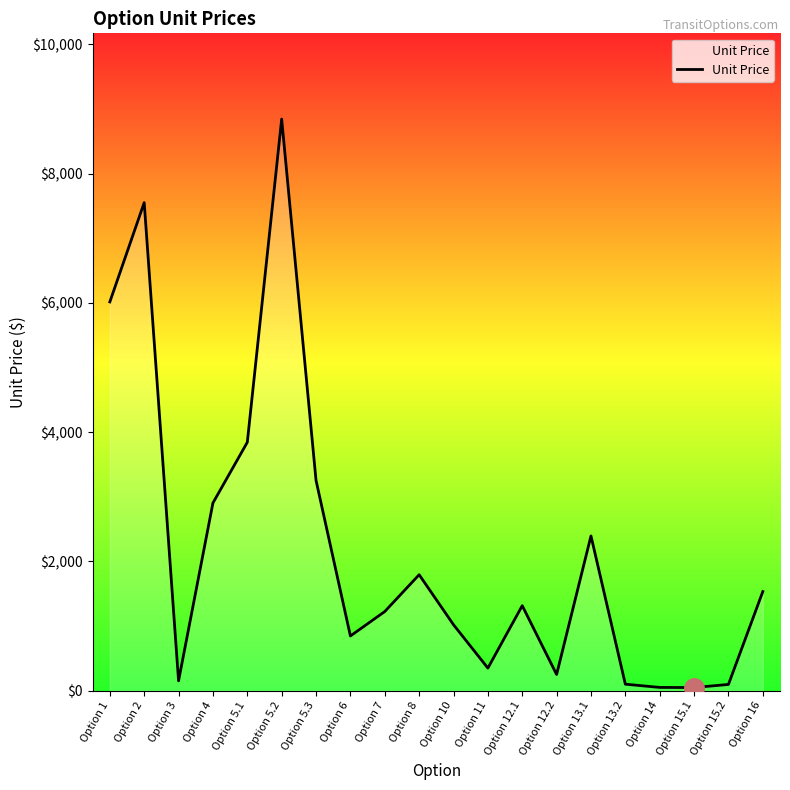

Is it true that the value at Option 4 is 3935?

False